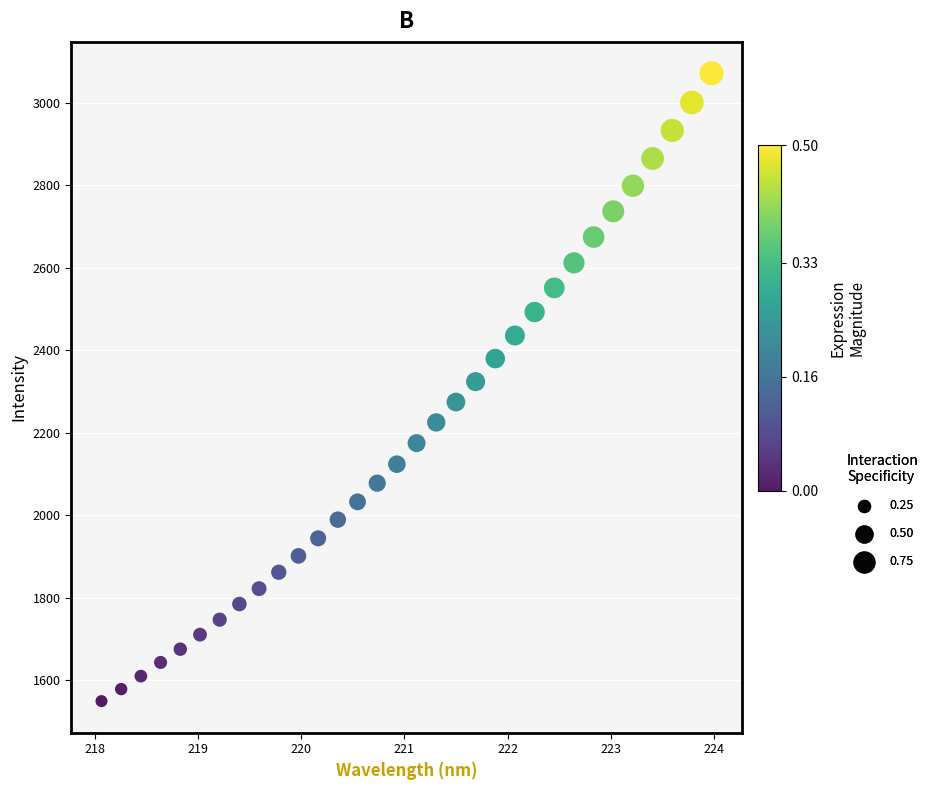

What is the range of Y values (max minus min)?

1522.1